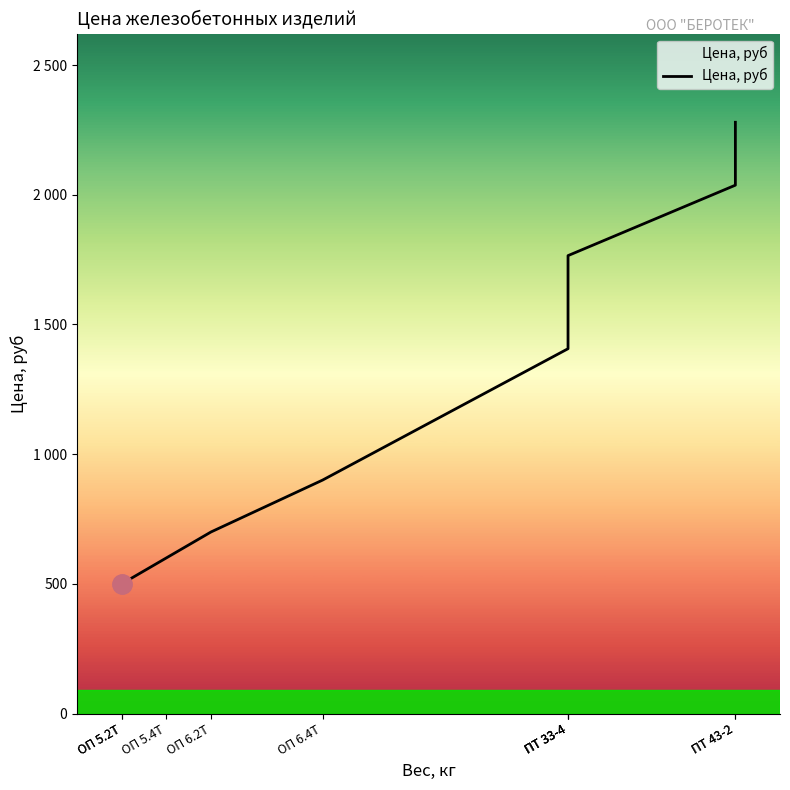

Reading left to right, extract all data points from this chart.

ОП 5.2Т=500.0	ОП 5.2Т=500.0	ОП 5.4Т=600.0	ОП 6.2Т=700.0	ОП 6.4Т=900.0	ПТ 33-4=1406.5	ПТ 33-4=1600.5	ПТ 33-4=1765.4	ПТ 43-2=2037.0	ПТ 43-2=2279.5